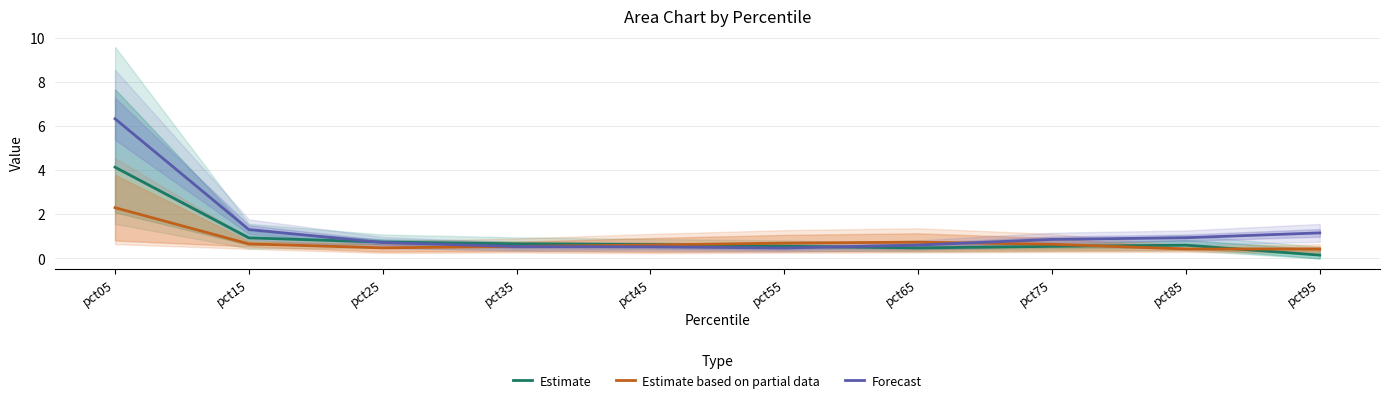

Where is the first local maximum for Estimate?

pct85